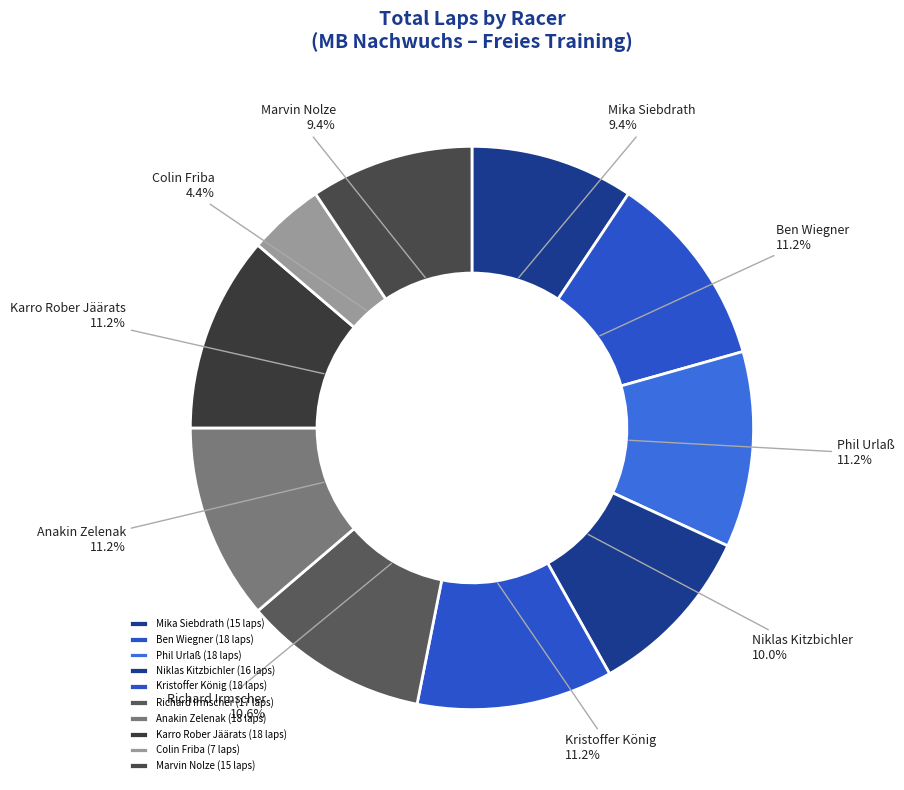

Which has a higher value, Marvin Nolze or Colin Friba?

Marvin Nolze